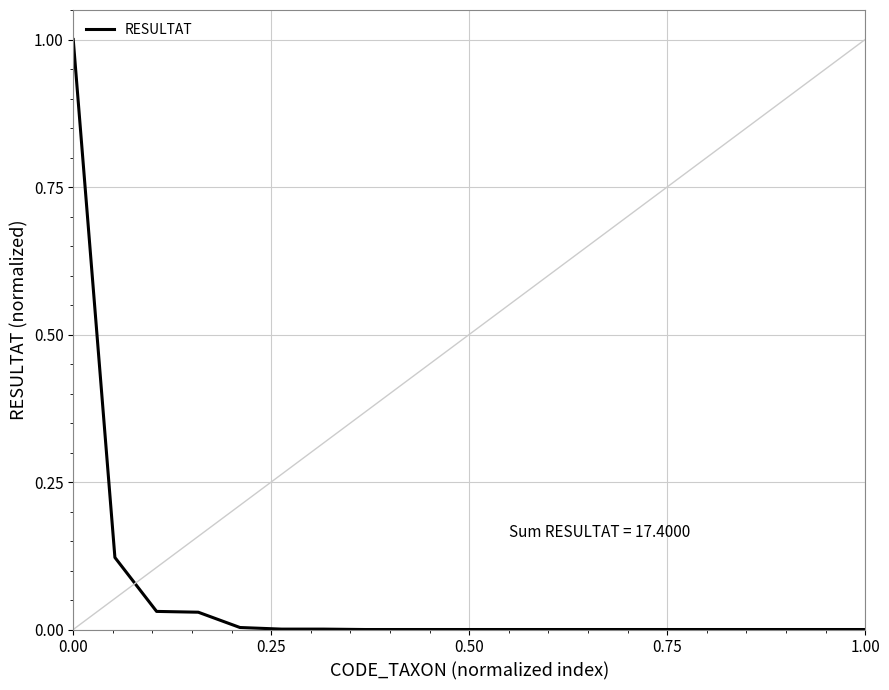

Does the chart display data point markers on the line(s)?

No